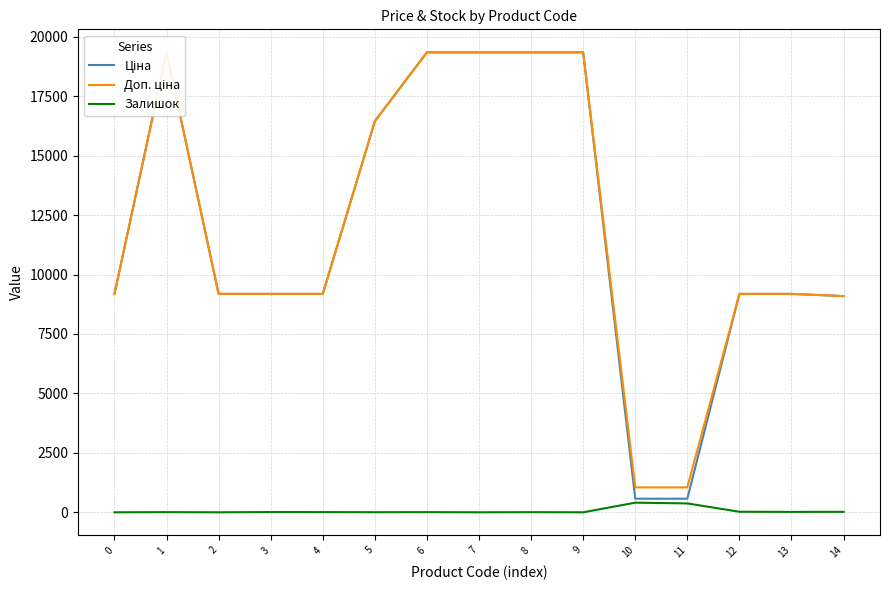

What is the difference between the highest and lowest values at 3?

9174.1